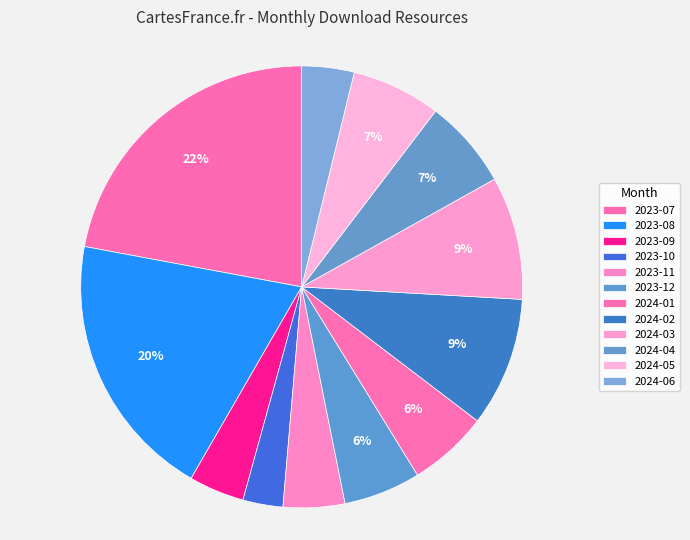

Rank the categories by value from highest to lowest.

2023-07, 2023-08, 2024-02, 2024-03, 2024-04, 2024-05, 2024-01, 2023-12, 2023-11, 2023-09, 2024-06, 2023-10